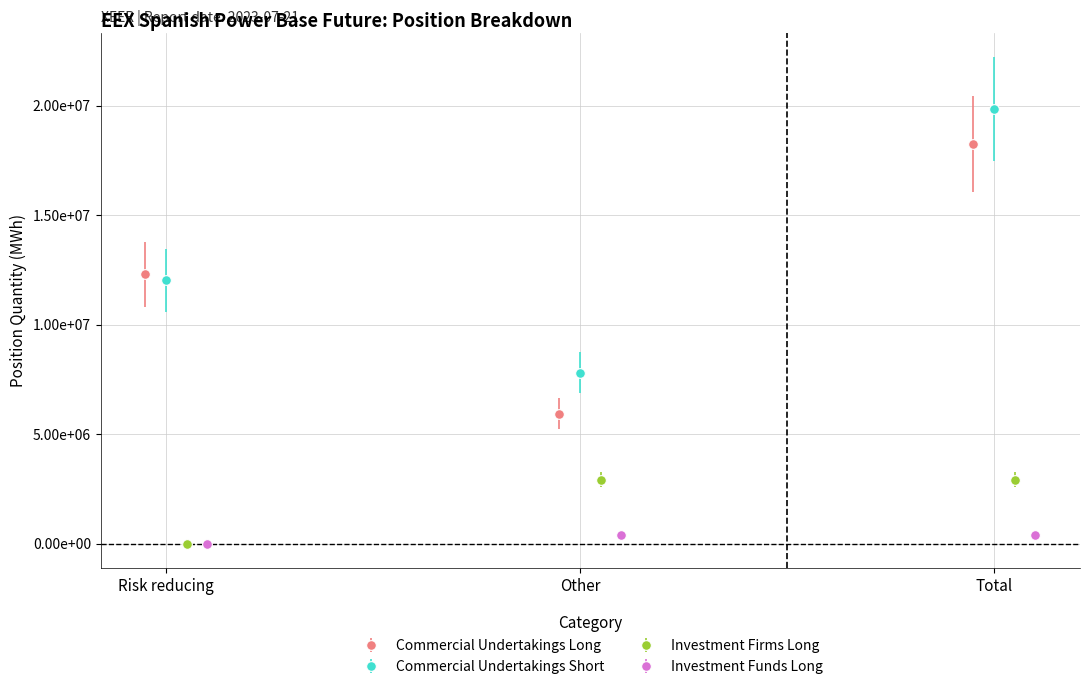

True or false: Commercial Undertakings Short has a value of 7320466 at Total.

False